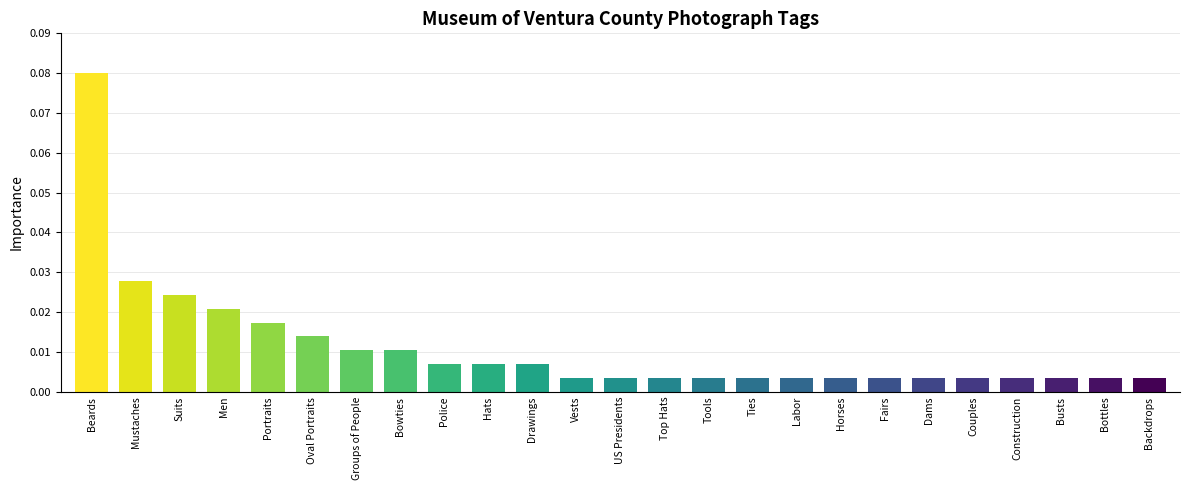

What position from the right is Drawings?

15